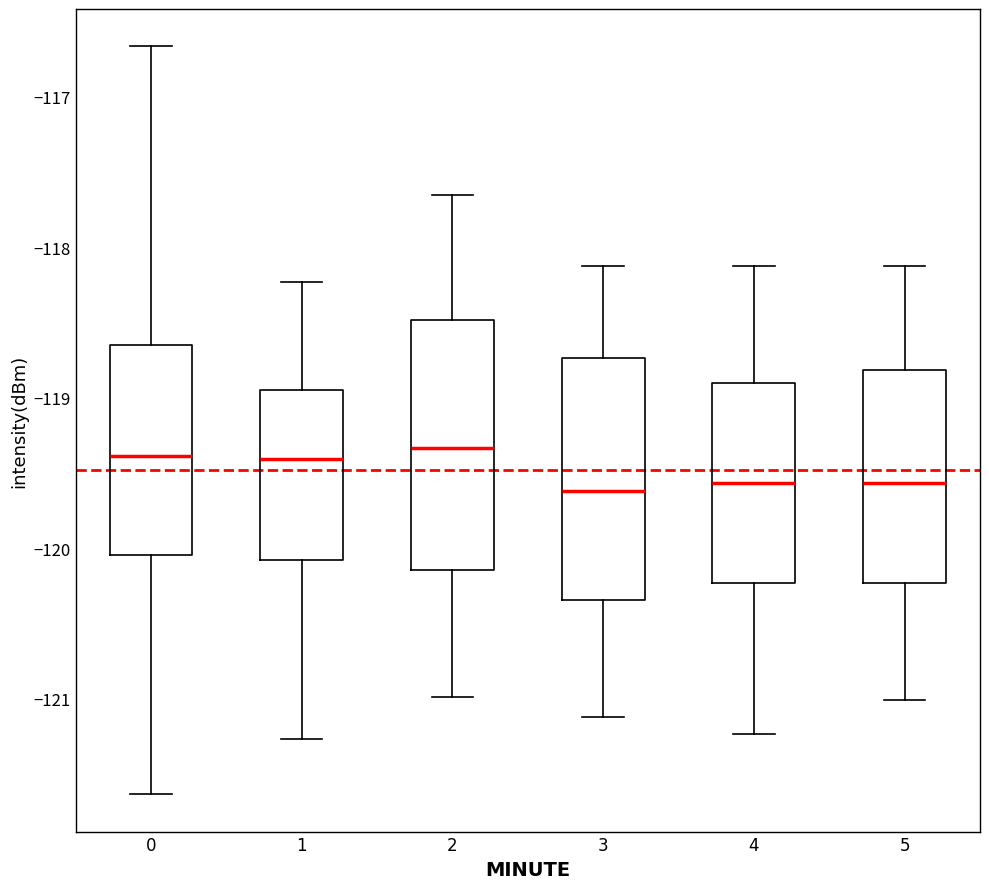

Reading left to right, transcribe this box plot: for each box, give where its median line is, the range the box spans, and where its two whiskers end, as read against the y-axis. The values are not printed on the chart, so give them approximately, as read against the axis.

0: median -119.4, box -120.0 to -118.6, whiskers -121.6 to -116.7
1: median -119.4, box -120.1 to -119.0, whiskers -121.3 to -118.2
2: median -119.3, box -120.1 to -118.5, whiskers -121.0 to -117.7
3: median -119.6, box -120.3 to -118.7, whiskers -121.1 to -118.1
4: median -119.6, box -120.2 to -118.9, whiskers -121.2 to -118.1
5: median -119.6, box -120.2 to -118.8, whiskers -121.0 to -118.1